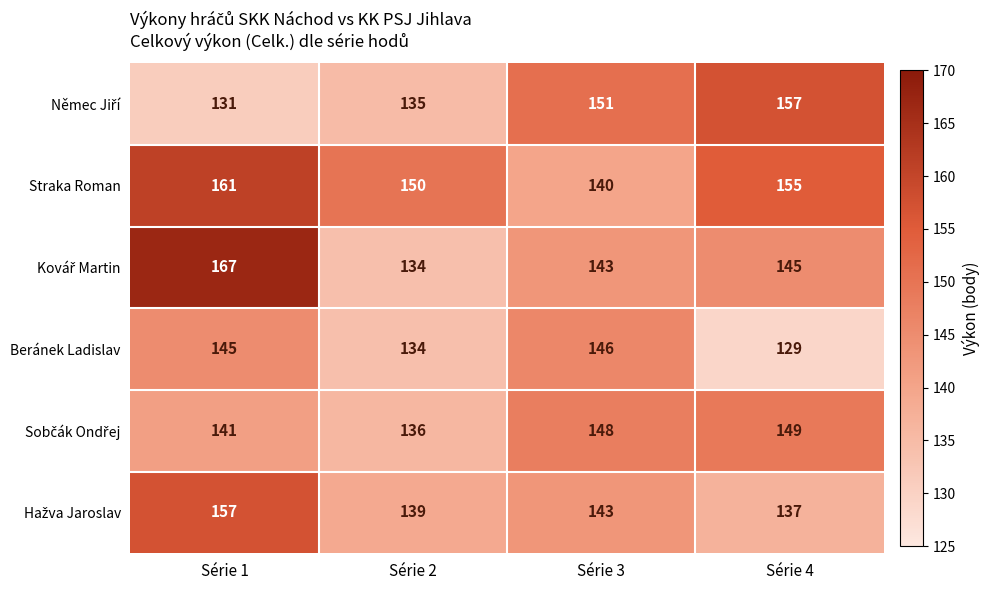

The Straka Roman series shows 155 at Série 4. True or false?

True